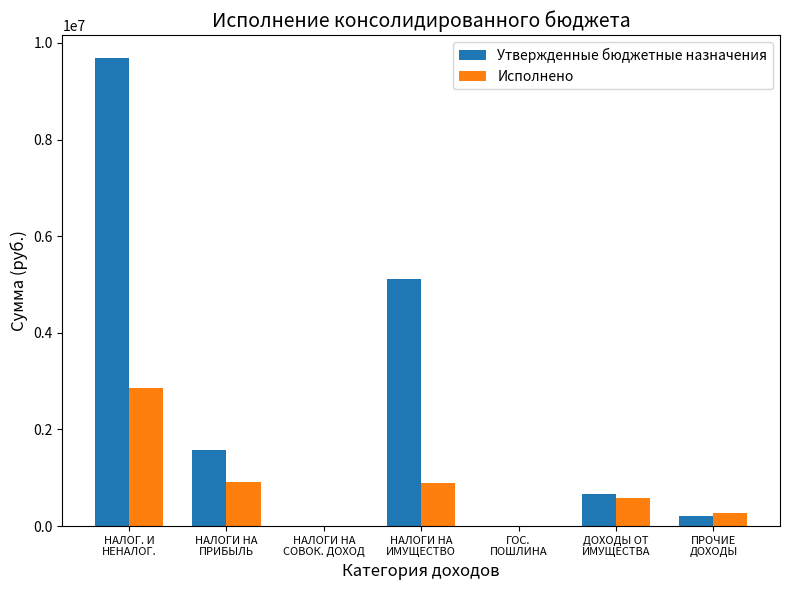

Count the number of data series in this chart.

2